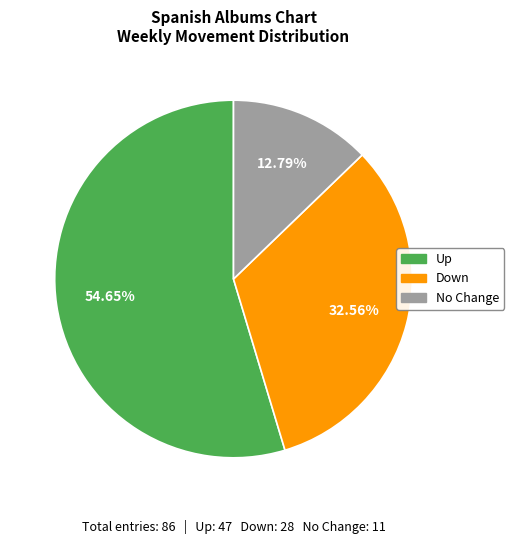

Rank the categories by value from lowest to highest.

No Change, Down, Up